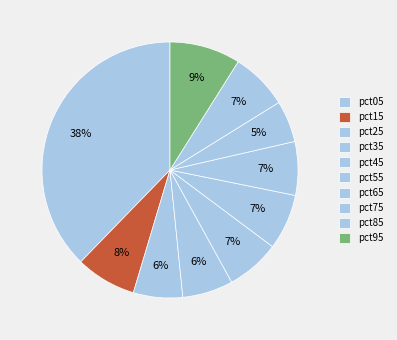

Count the number of slices in the pie.

10